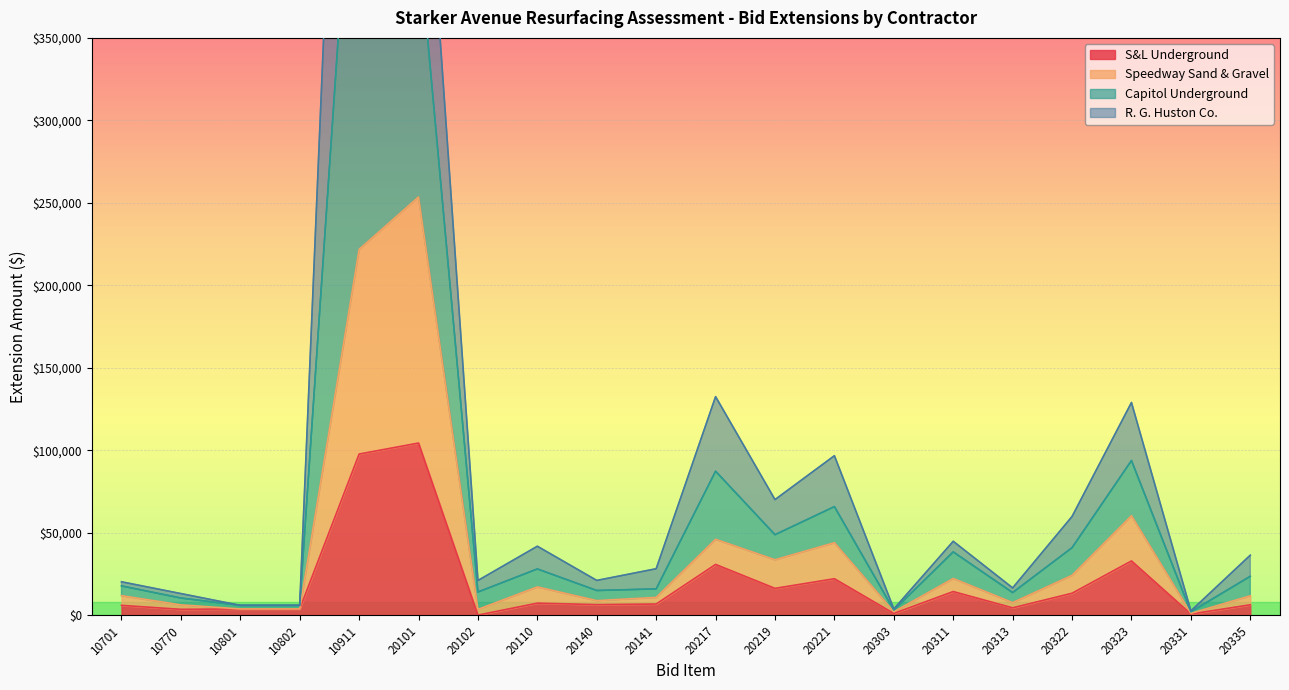

Where is S&L Underground nearest to the value 52170?

20323